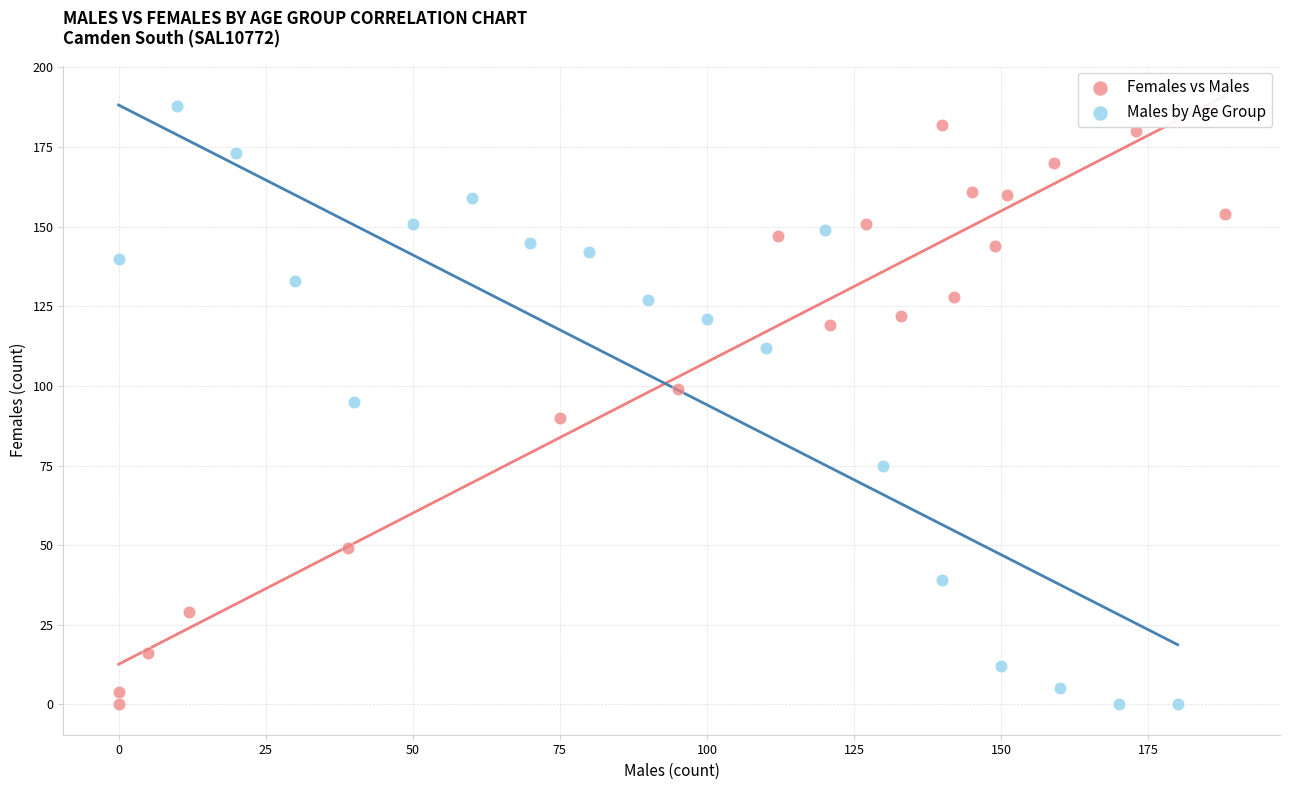

Which series has the widest spread of Y values?

Males by Age Group